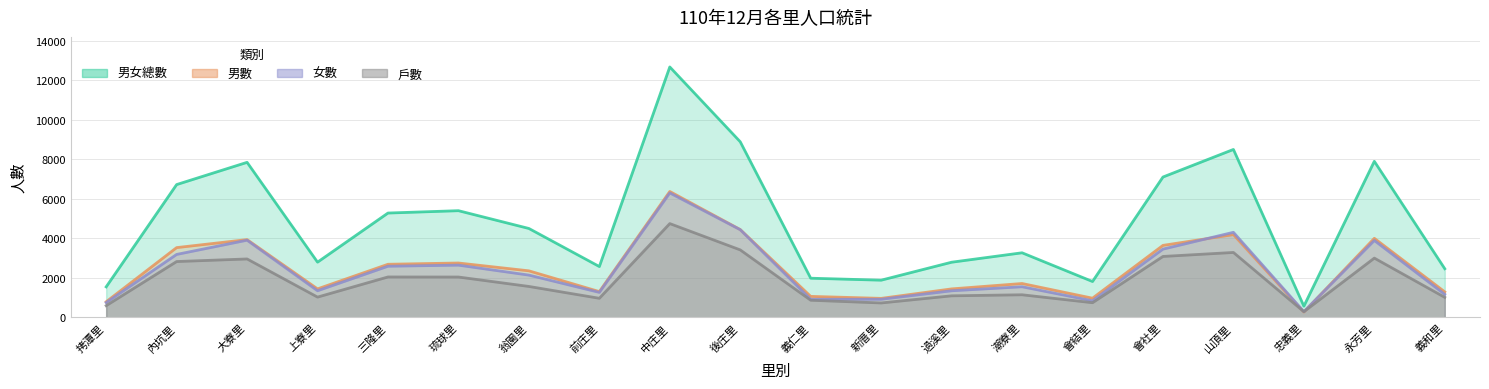

Is it true that 戶數 equals 2699 at 琉球里?

False